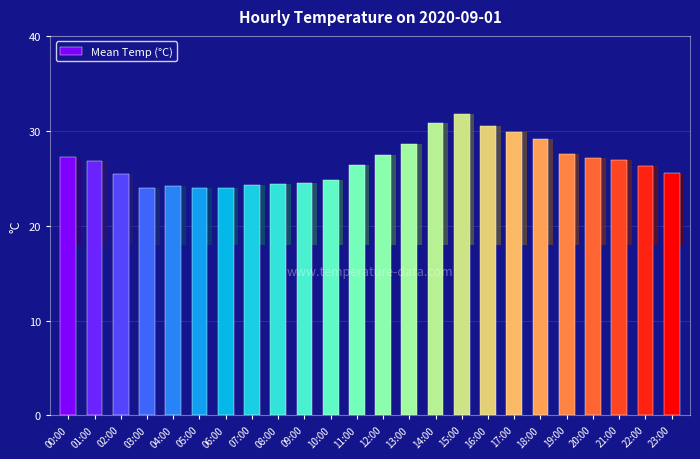

What is the sum of all values?

641.5